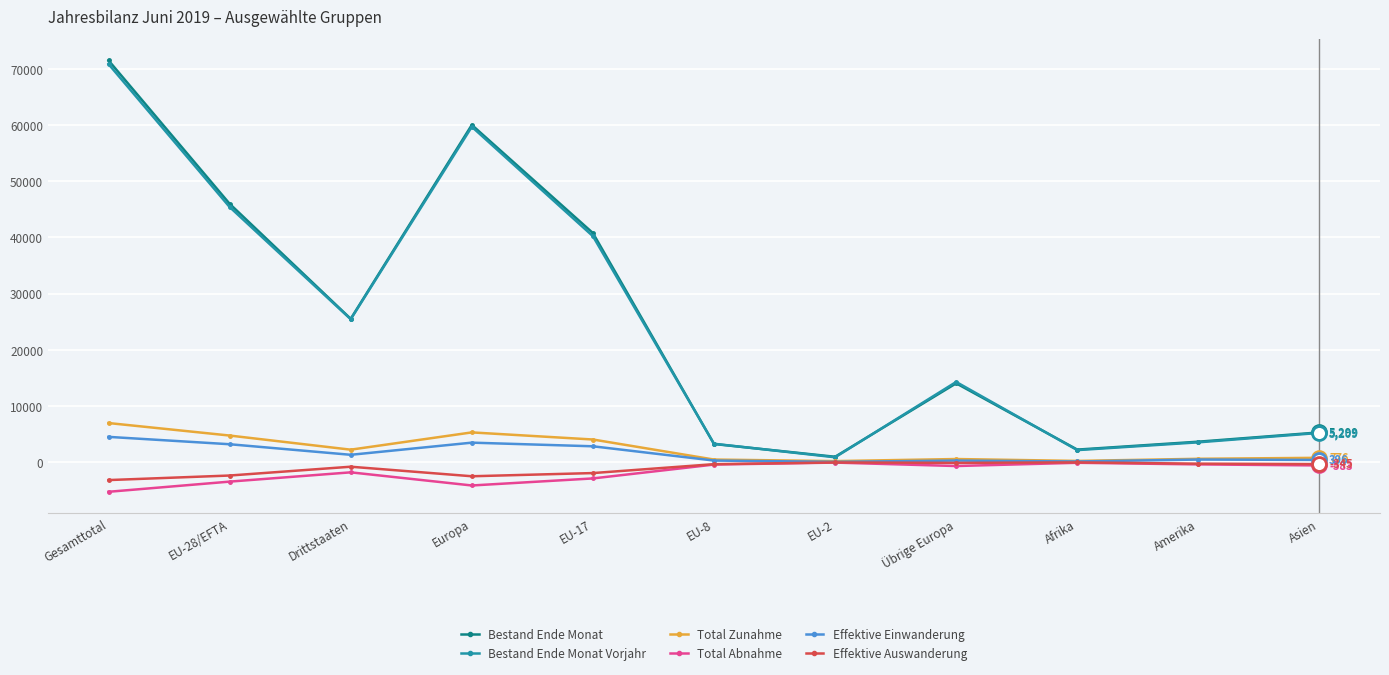

How many lines are shown in the chart?

6